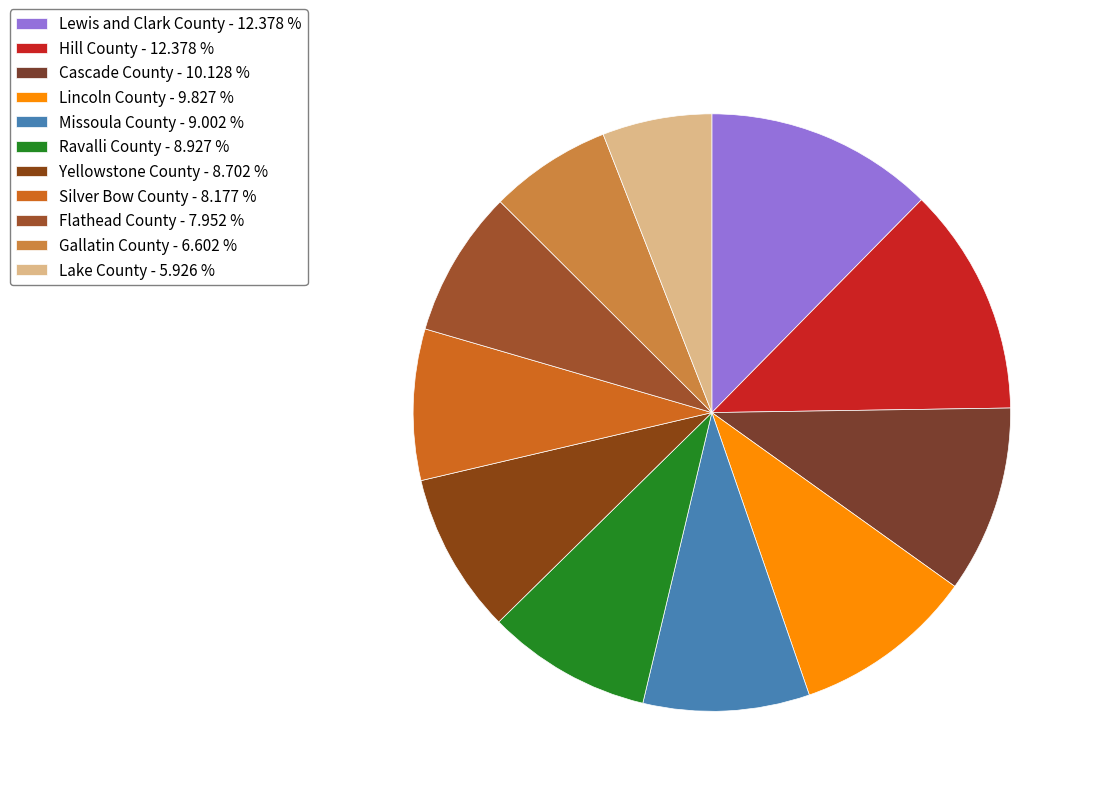

Count the number of slices in the pie.

11